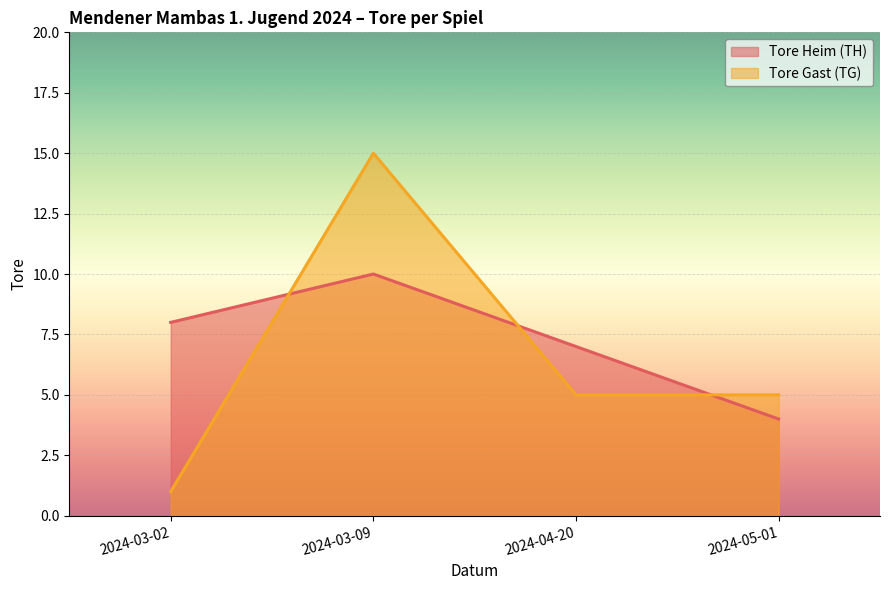

Between 2024-04-20 and 2024-03-02, which is larger?

2024-03-02